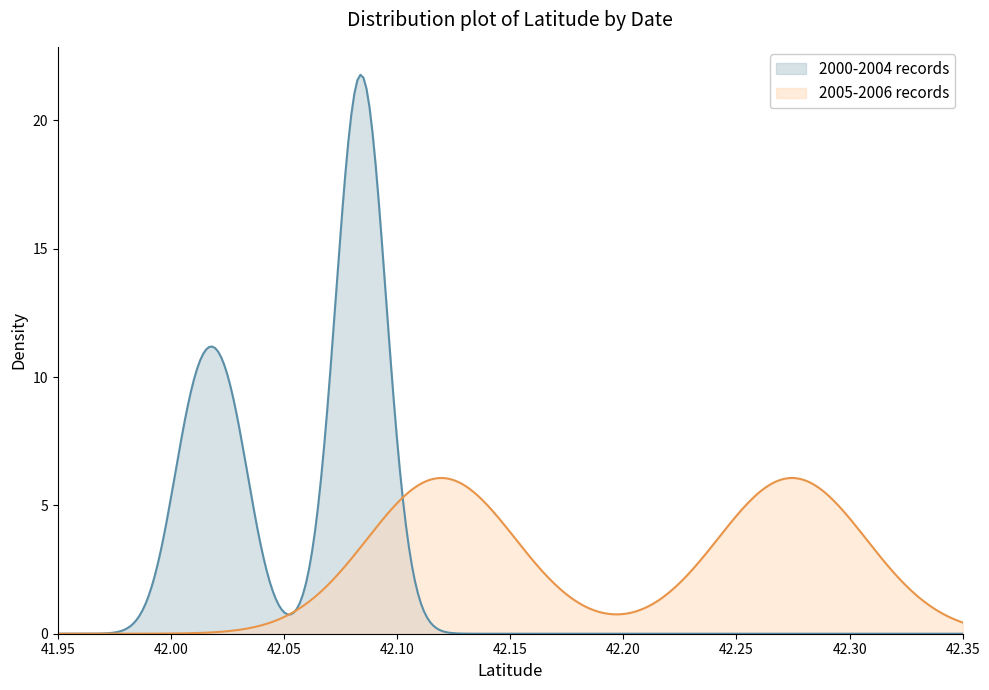

What is the maximum value shown in the chart?

21.8